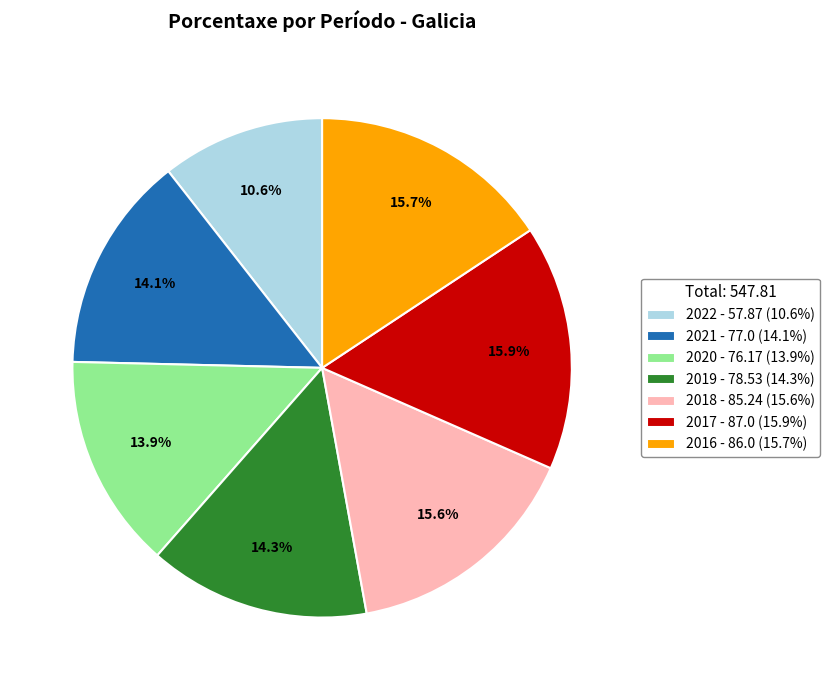

The 2018 slice represents 16% of the pie. True or false?

True